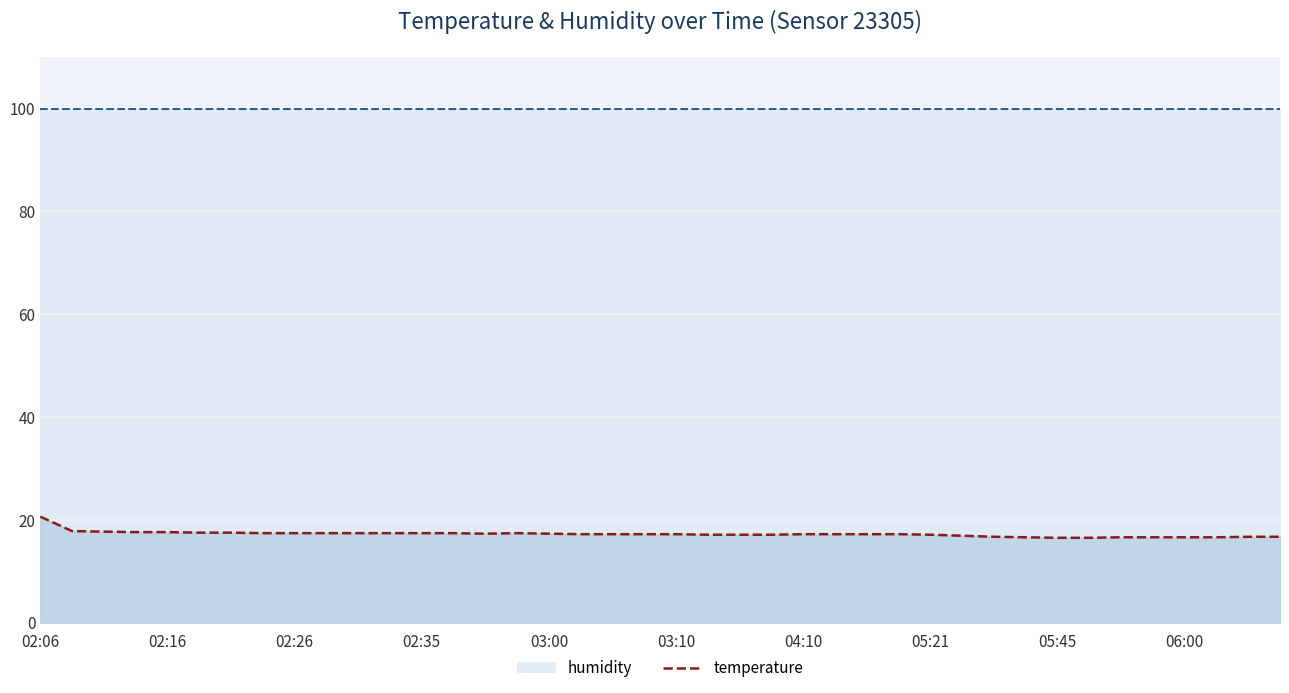

What are all the series names shown in the legend?

humidity, temperature